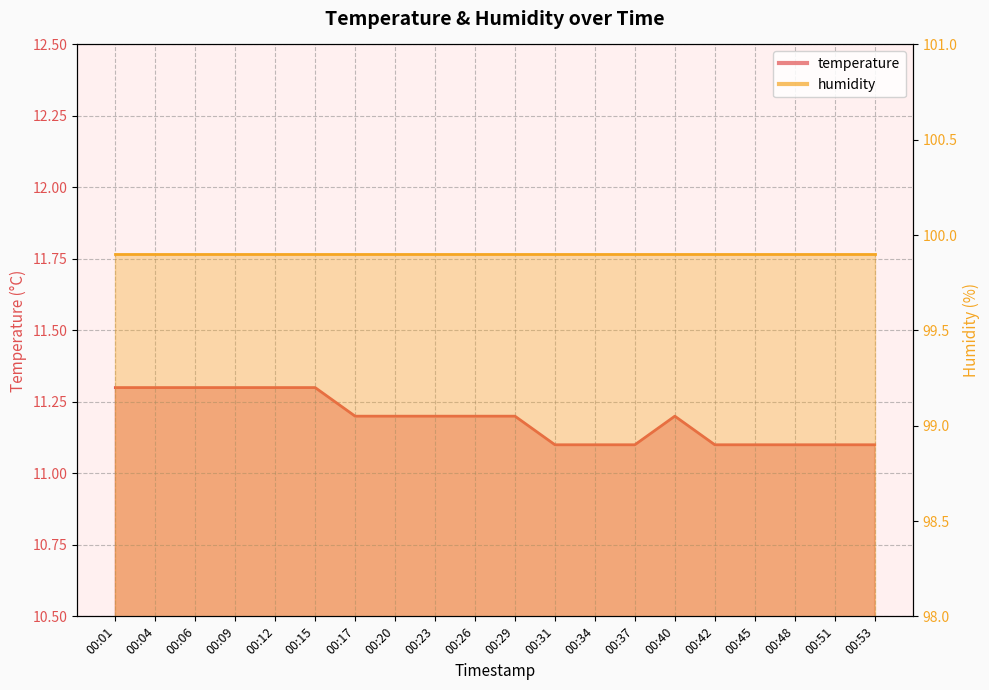

Rank the categories by value from lowest to highest.

00:31, 00:34, 00:37, 00:42, 00:45, 00:48, 00:51, 00:53, 00:17, 00:20, 00:23, 00:26, 00:29, 00:40, 00:01, 00:04, 00:06, 00:09, 00:12, 00:15